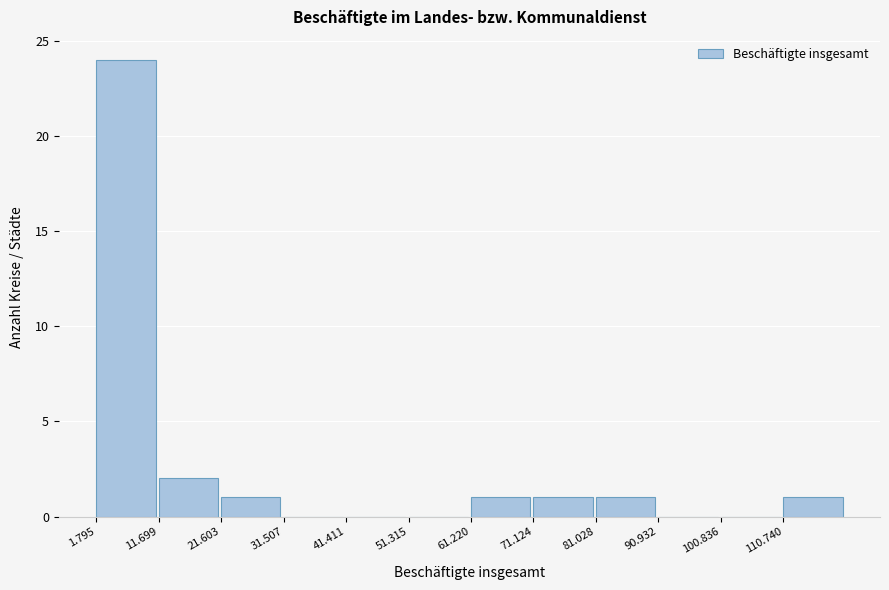

Reading left to right, transcribe all the data shown in this chart.

1.795=24	11.699=2	21.603=1	31.507=0	41.411=0	51.315=0	61.220=1	71.124=1	81.028=1	90.932=0	100.836=0	110.740=1